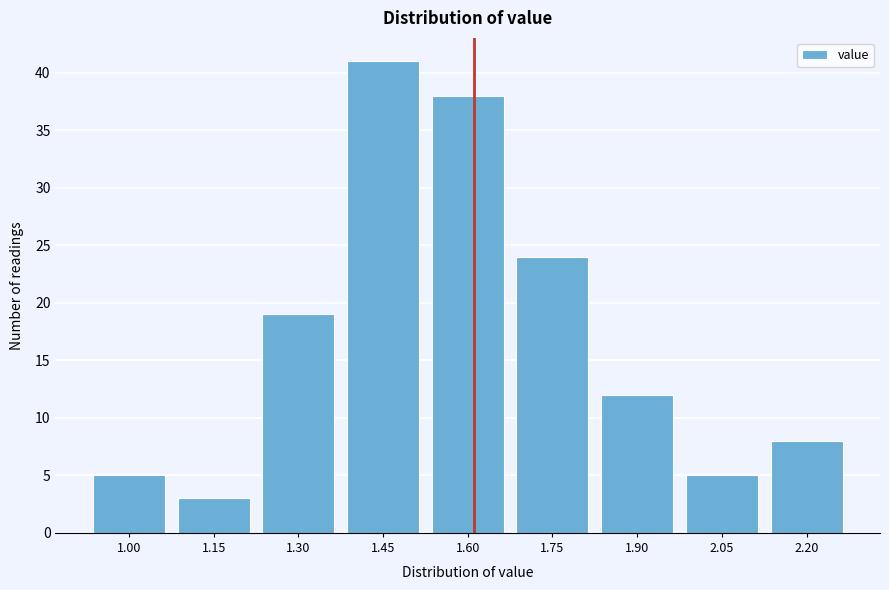

Reading left to right, what are all the values shown in this chart?

1.00=5	1.15=3	1.30=19	1.45=41	1.60=38	1.75=24	1.90=12	2.05=5	2.20=8